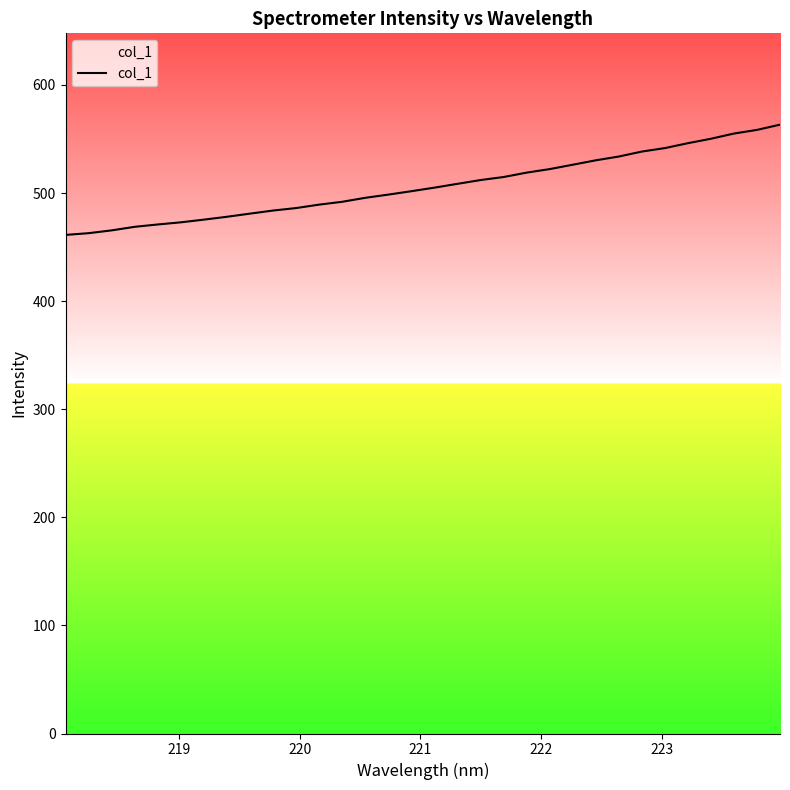

What is the difference between the maximum and minimum values?

102.0